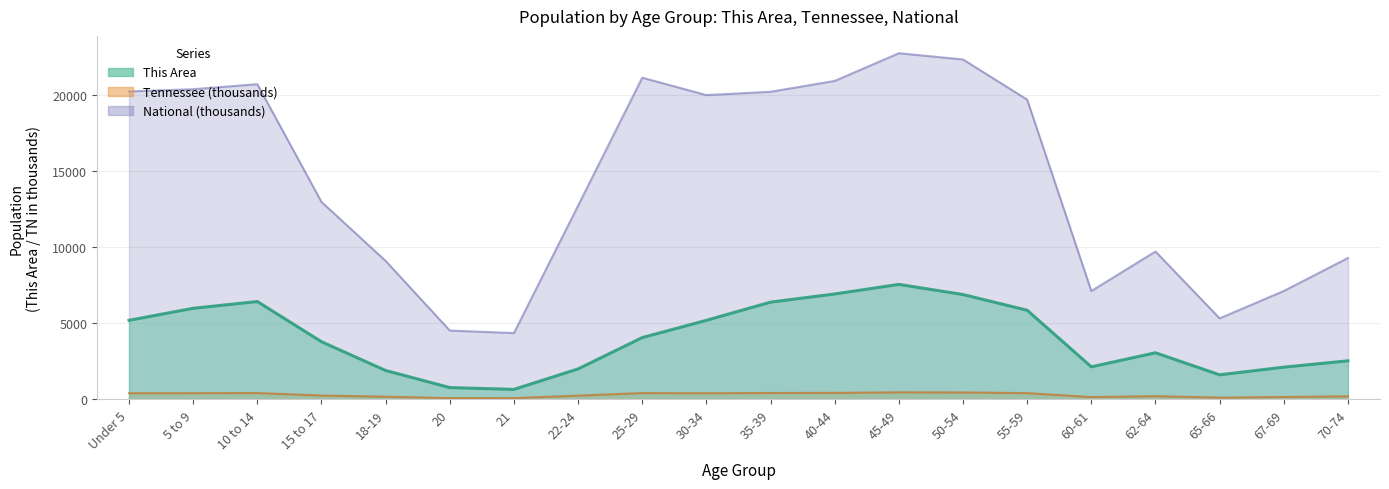

Reading left to right, transcribe all the data shown in this chart.

This Area: Under 5=5190.0	5 to 9=5979.0	10 to 14=6422.0	15 to 17=3786.0	18-19=1900.0	20=778.0	21=661.0	22-24=2003.0	25-29=4057.0	30-34=5189.0	35-39=6383.0	40-44=6918.0	45-49=7547.0	50-54=6881.0	55-59=5851.0	60-61=2141.0	62-64=3062.0	65-66=1616.0	67-69=2117.0	70-74=2534.0
Tennessee: Under 5=407.8	5 to 9=412.2	10 to 14=418.9	15 to 17=257.1	18-19=180.1	20=89.4	21=86.4	22-24=250.5	25-29=417.7	30-34=406.3	35-39=423.6	40-44=430.5	45-49=467.1	50-54=459.3	55-59=415.0	60-61=155.2	62-64=215.5	65-66=119.9	67-69=160.6	70-74=206.5
National: Under 5=20201.4	5 to 9=20348.7	10 to 14=20677.2	15 to 17=12954.3	18-19=9086.1	20=4519.1	21=4354.3	22-24=12712.6	25-29=21101.8	30-34=19962.1	35-39=20179.6	40-44=20891.0	45-49=22708.6	50-54=22298.1	55-59=19664.8	60-61=7113.7	62-64=9704.2	65-66=5319.9	67-69=7115.4	70-74=9278.2